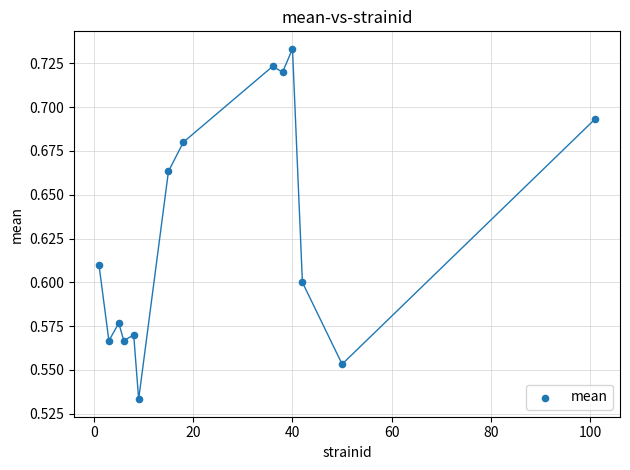

What is the range of X values (max minus min)?

100.0